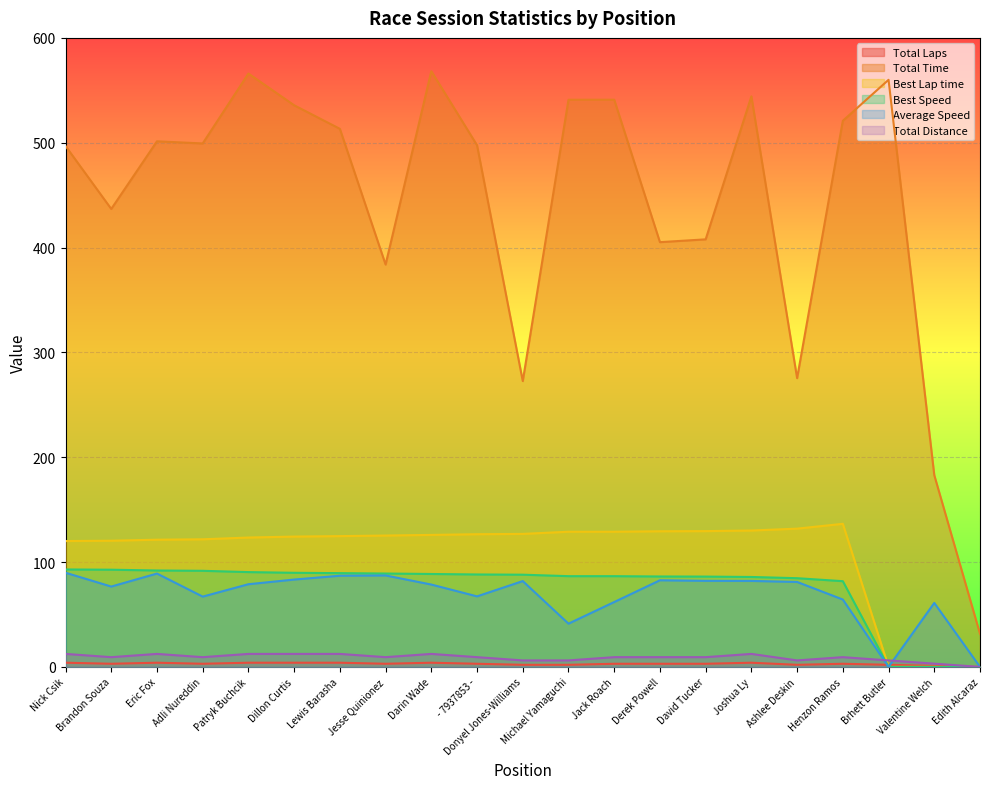

True or false: Average Speed has a value of 67.1 at Adli Nureddin.

True